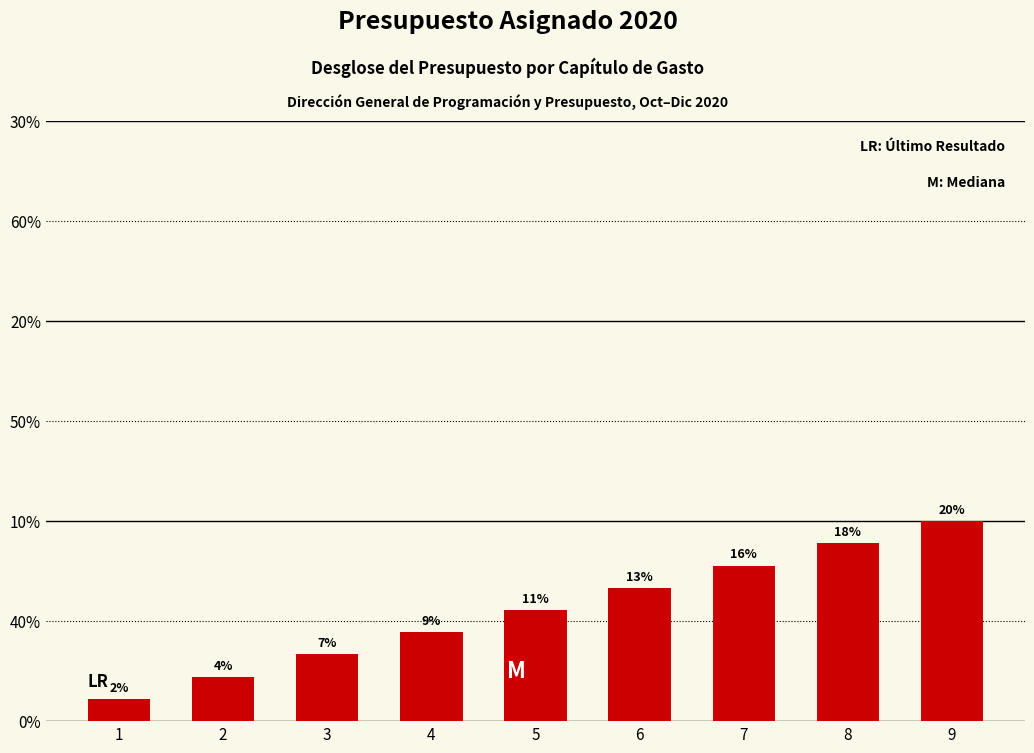

Does the chart contain any negative values?

No